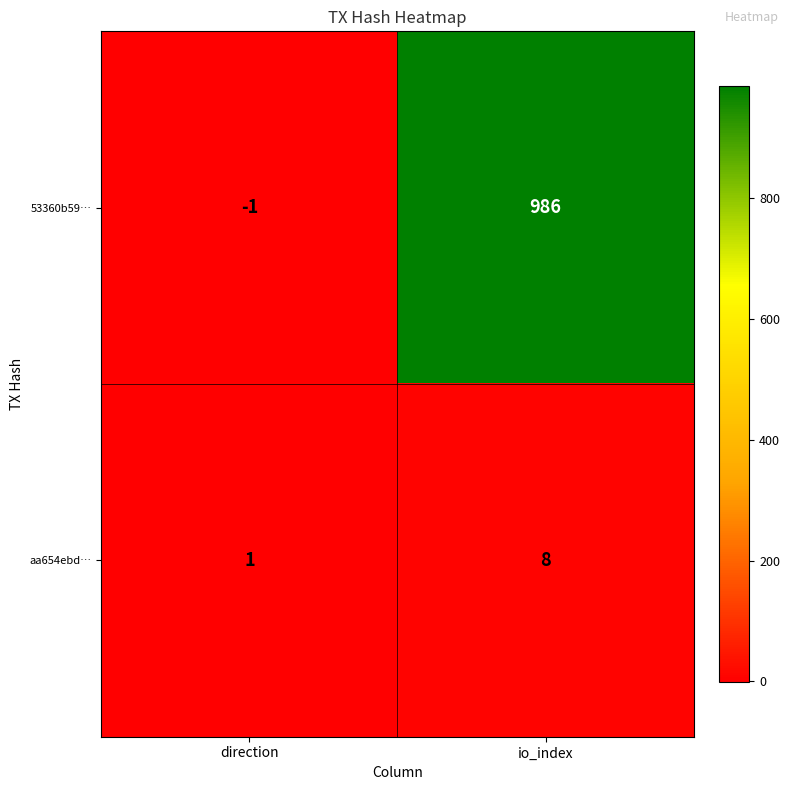

Reading right to left, transcribe all the data shown in this chart.

53360b59…: 986	-1
aa654ebd…: 8	1